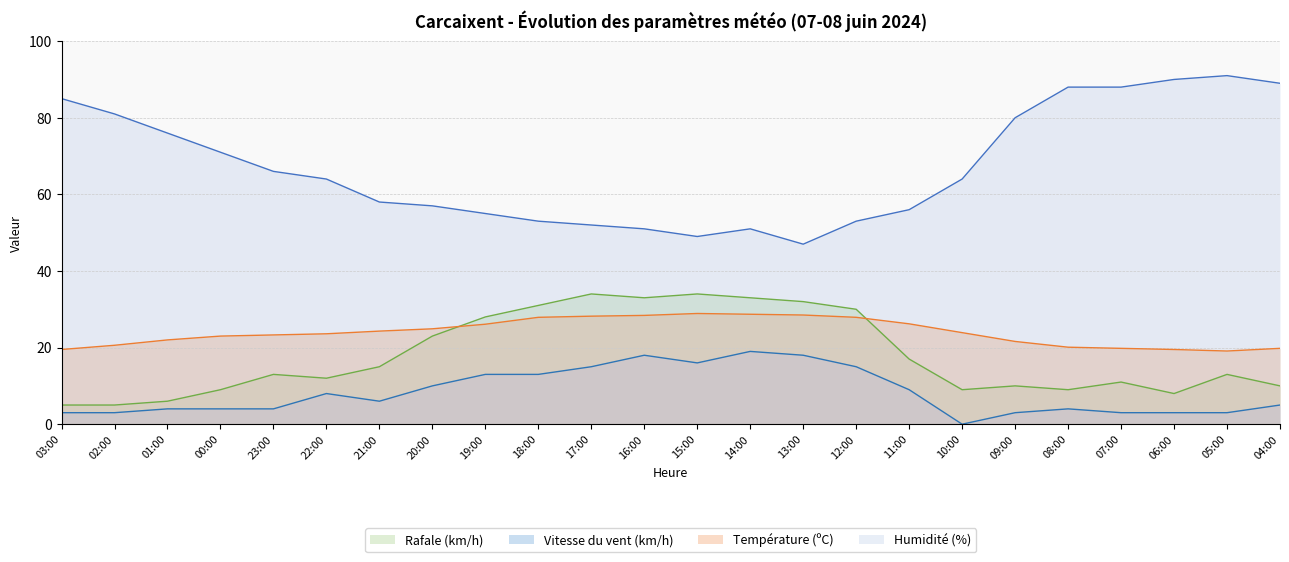

True or false: Rafale (km/h) and Vitesse du vent (km/h) intersect in this chart.

False